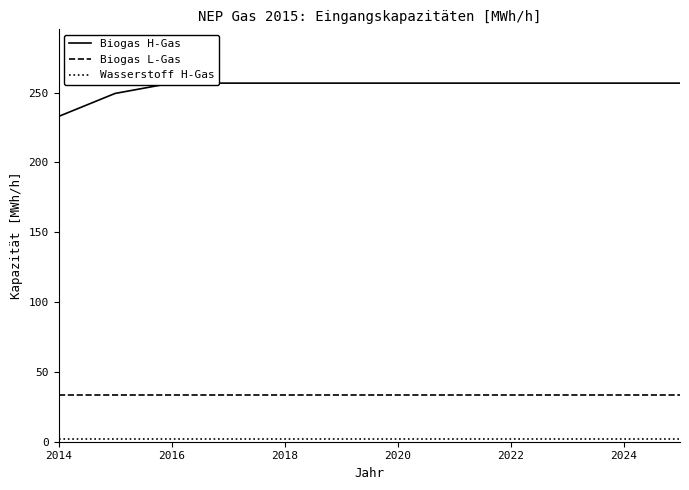

The Biogas L-Gas series shows 33.6 at 2020. True or false?

True